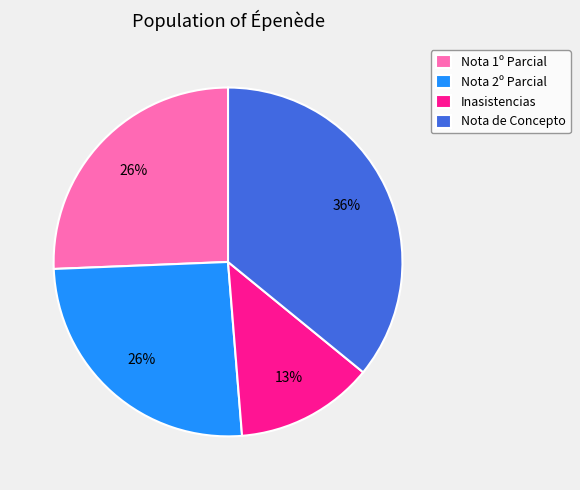

Which category has the smallest portion of the pie?

Inasistencias